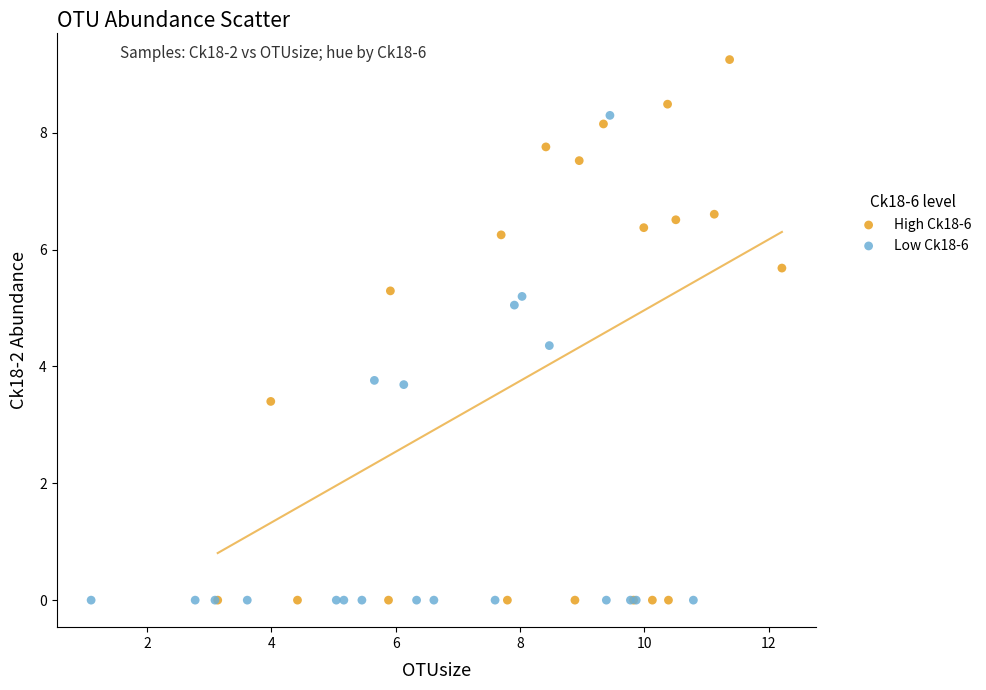

What are all the series names shown in the legend?

High Ck18-6, Low Ck18-6